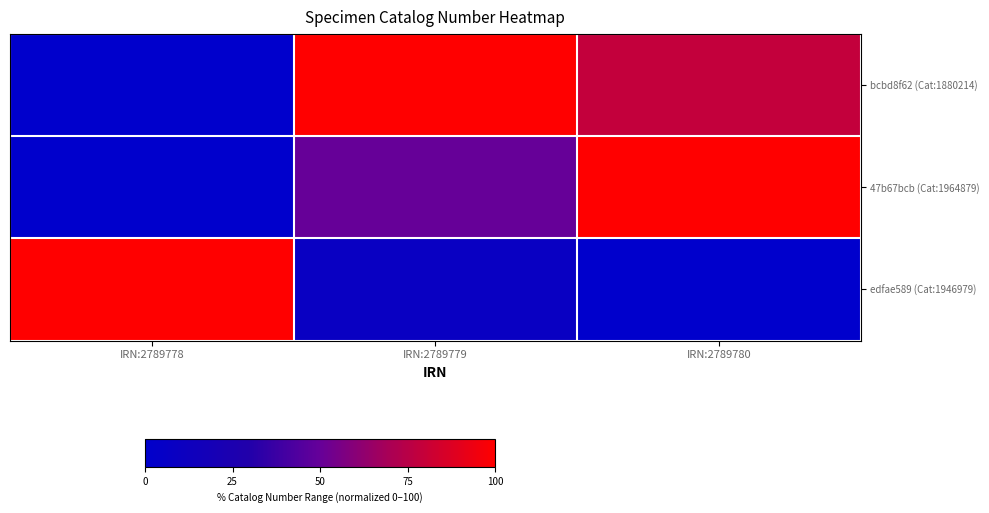

At which category is the sum across all series the highest?

IRN:2789780